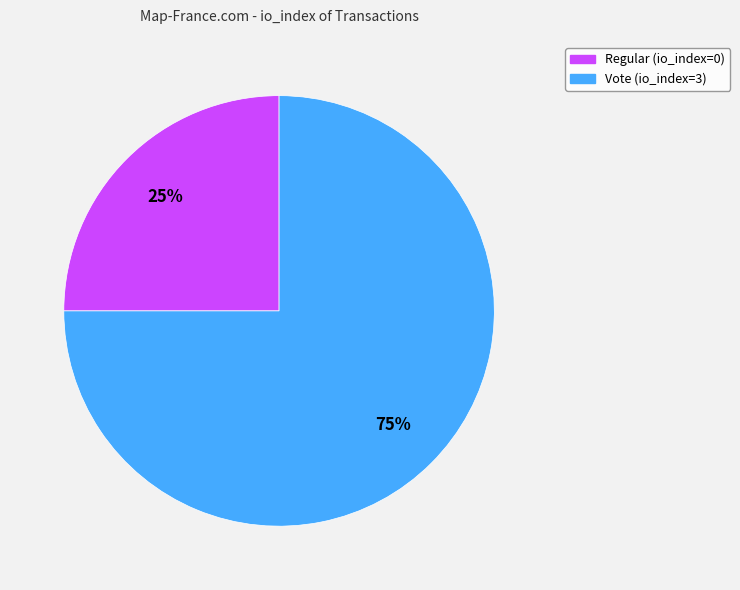

Rank the categories by value from lowest to highest.

Regular (io_index=0), Vote (io_index=3)